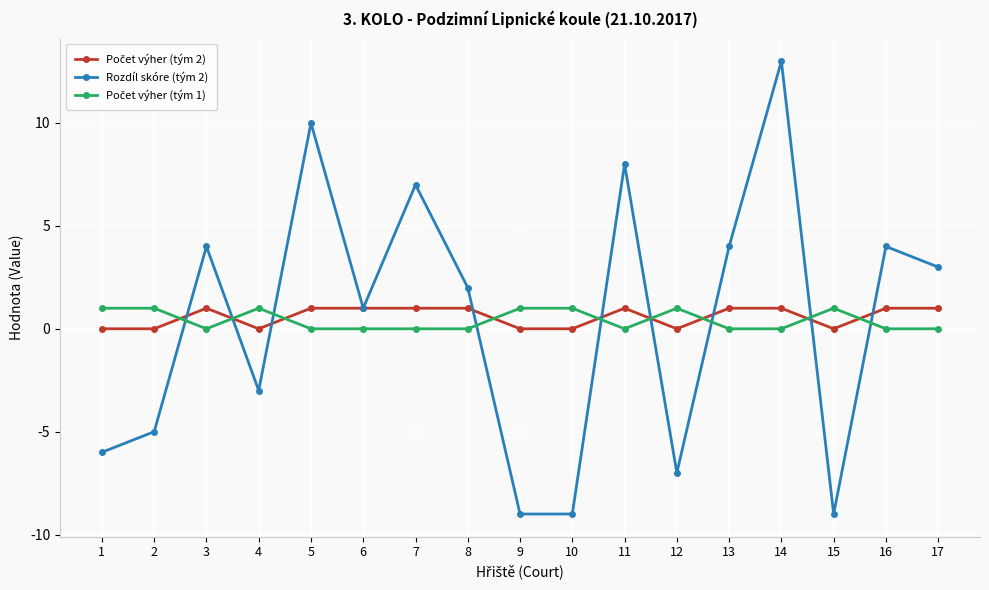

What is the total value across all series at 9?

-8